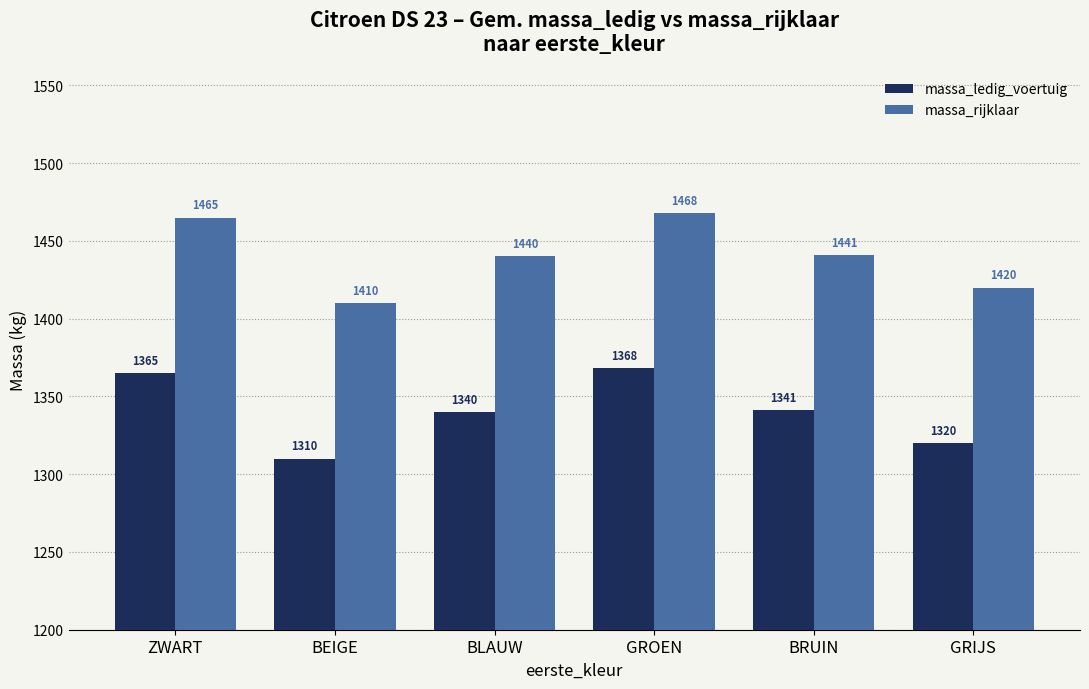

What is the difference between the massa_rijklaar values at ZWART and BRUIN?

24